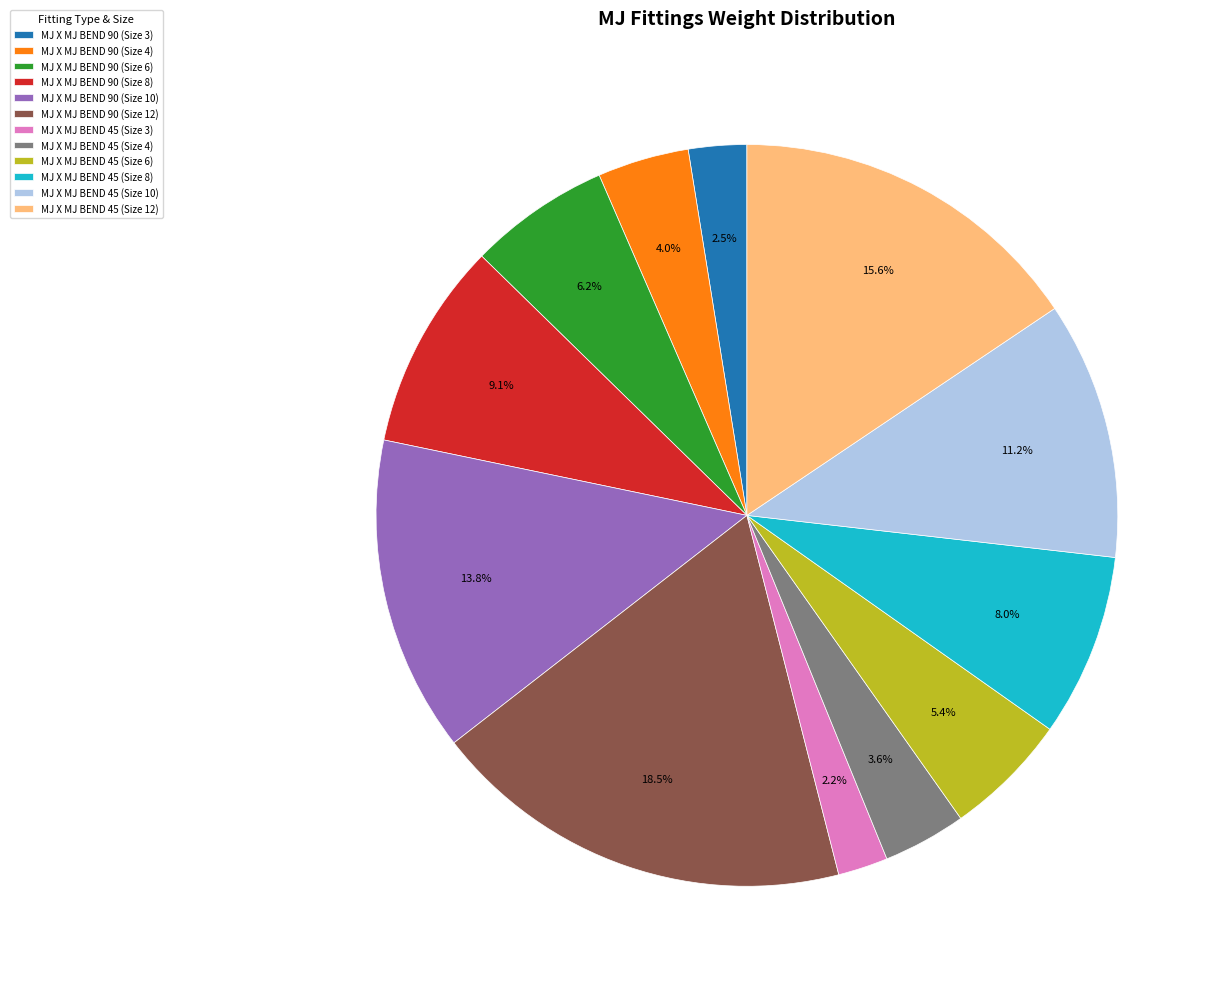

To the nearest percent, what percentage of the pie is MJ X MJ BEND 45 (Size 12)?

16%